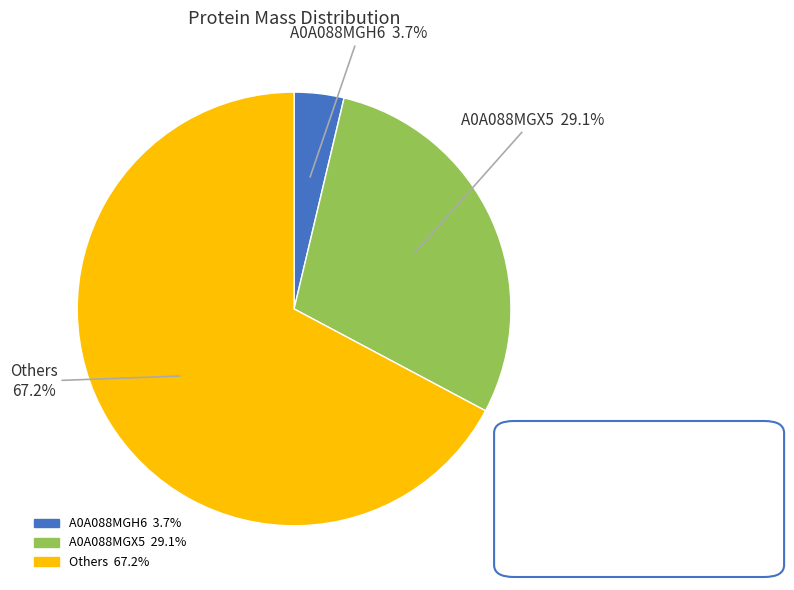

Is there a majority slice in this chart?

Yes